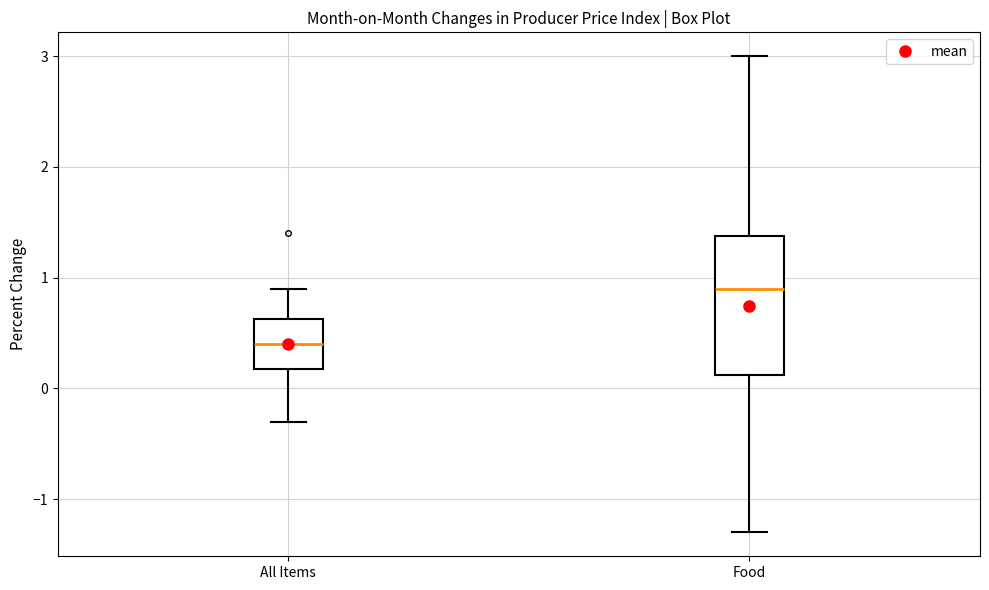

Which box is the tallest, from its lower edge to its upper edge?

Food